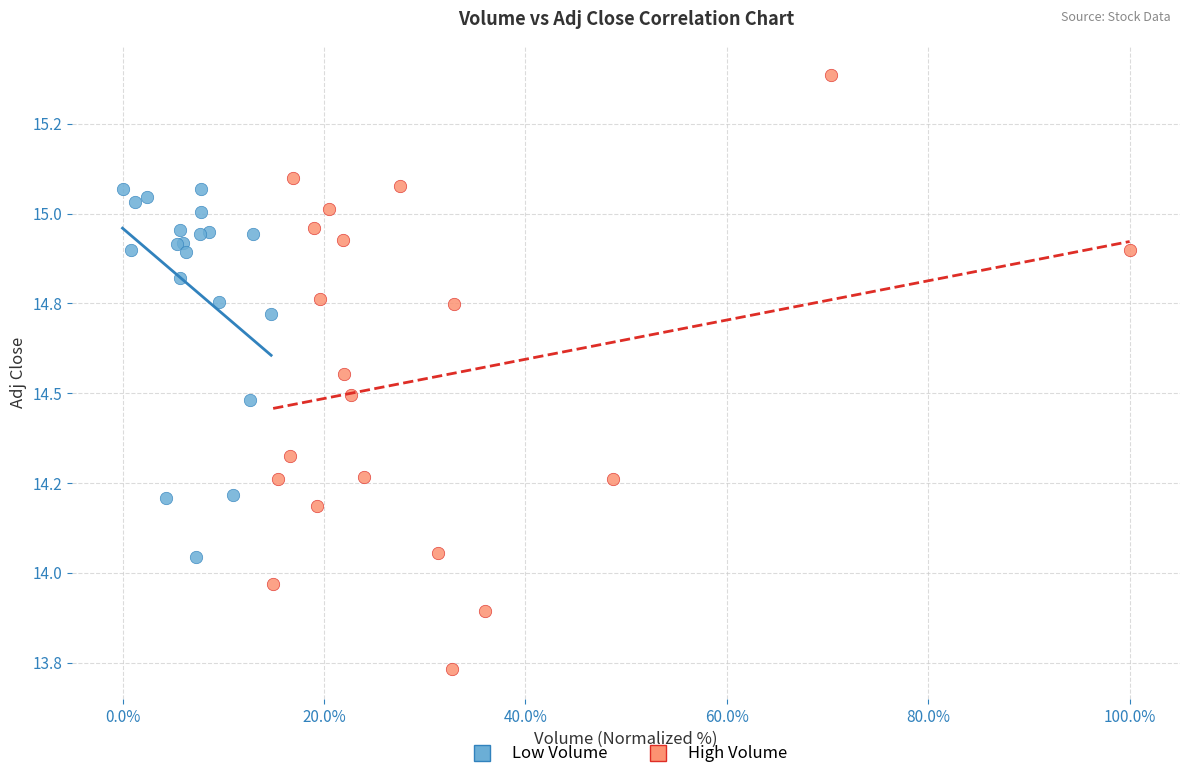

Which series contains the lowest Y value?

High Volume